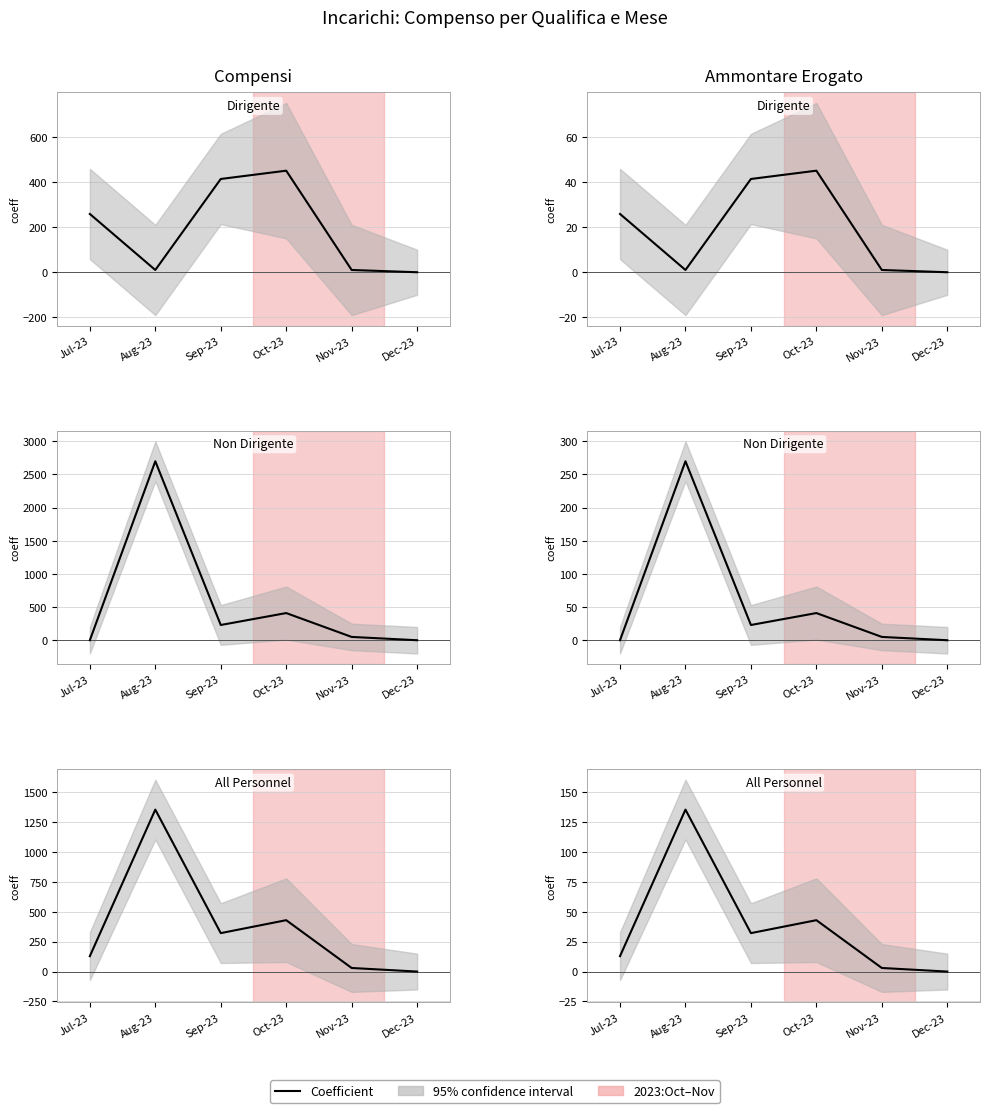

Where does the data first go above 32?

Aug-23